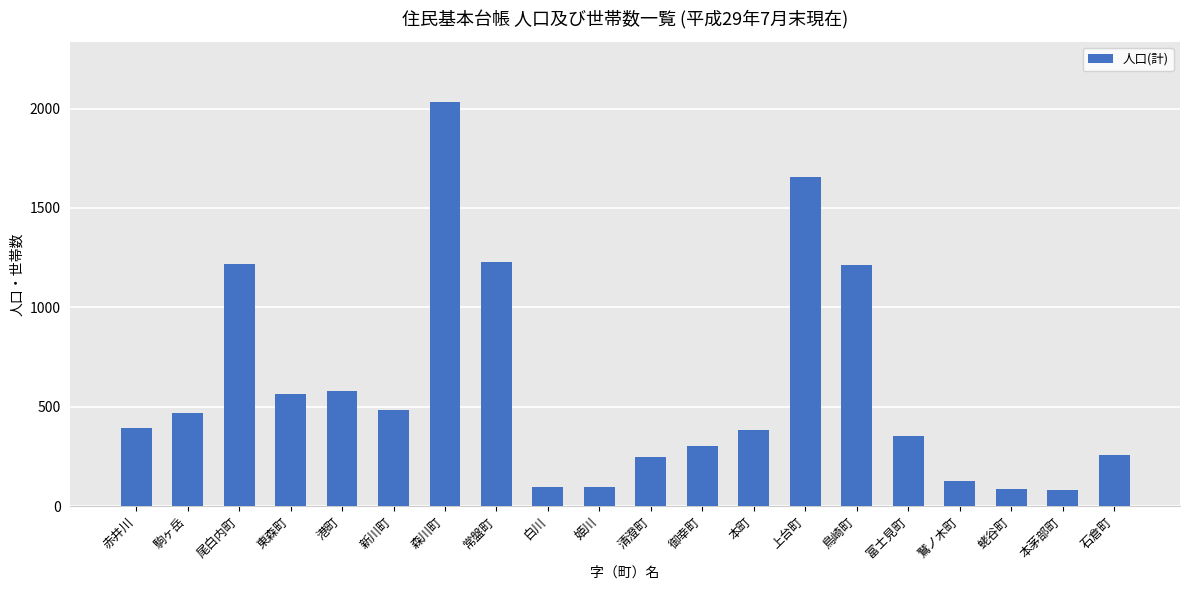

What is the ratio of the value at 白川 to the value at 富士見町?

0.3